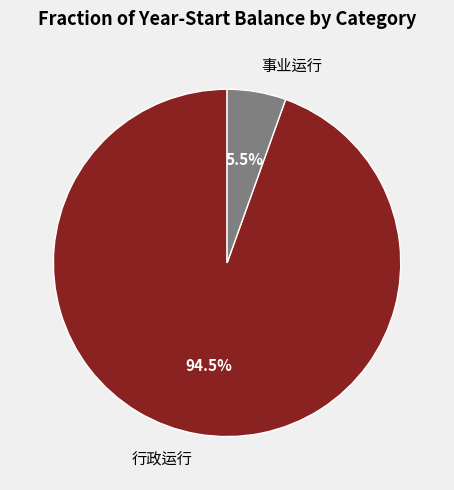

Does 行政运行 represent more than half of the total?

Yes